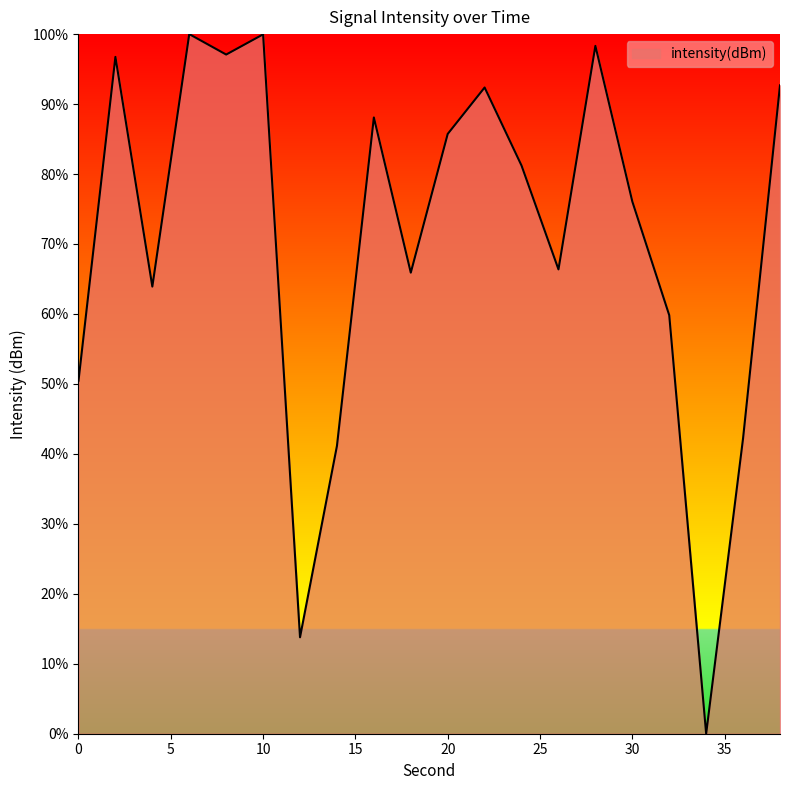

Count the number of values greater than 81.

10